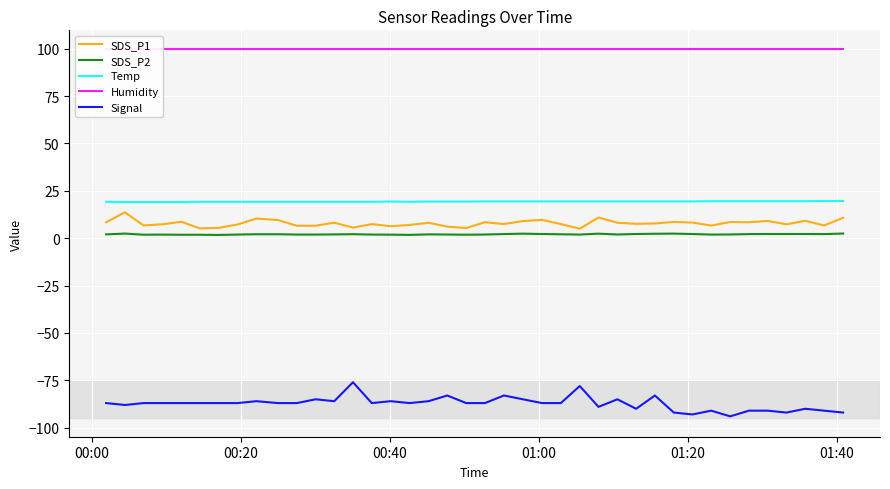

In SDS_P1, how many points are lower than both neighbors (excluding endpoints)?

13